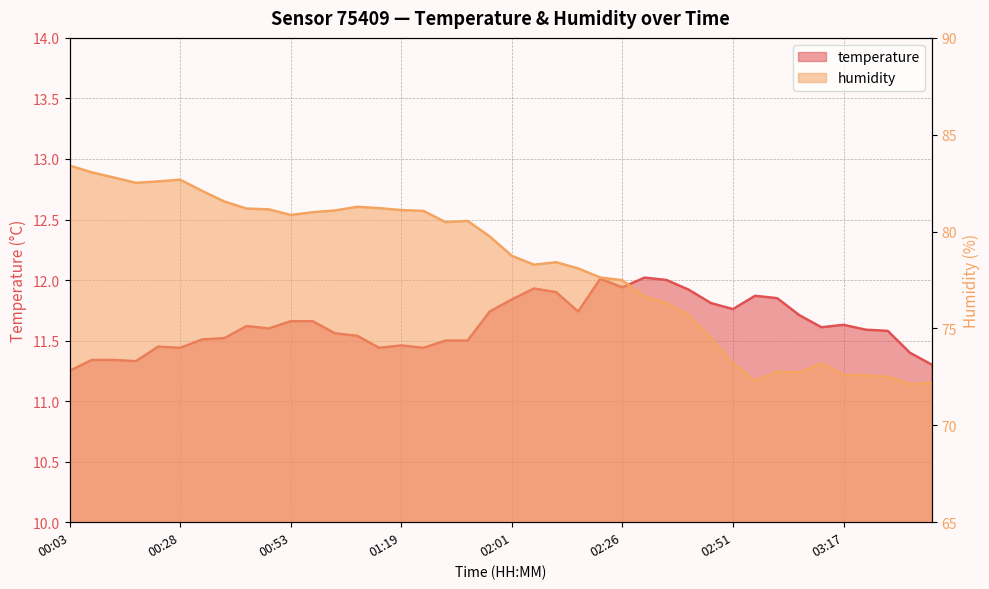

The value of humidity at 02:31 is 116.1. True or false?

False